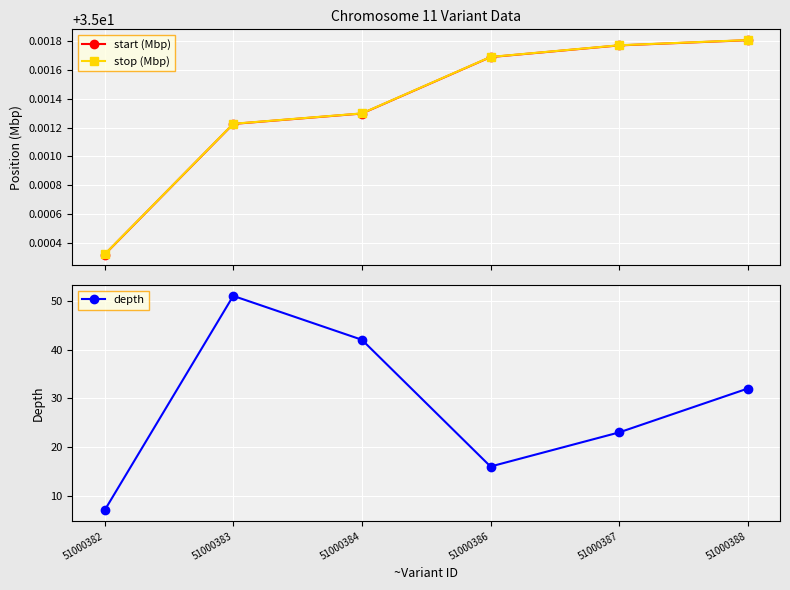

What are all the series names shown in the legend?

start (Mbp), stop (Mbp), depth